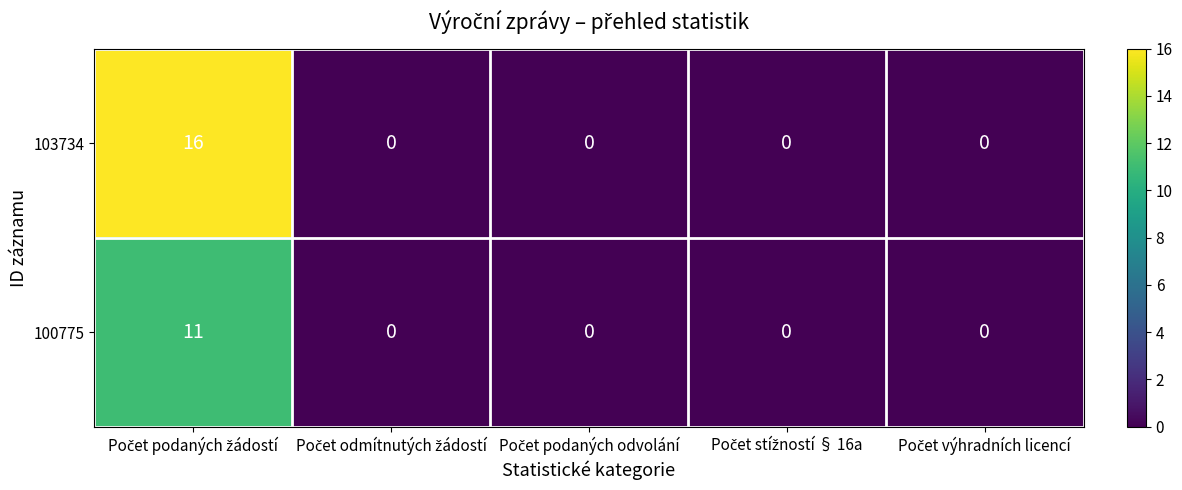

Reading left to right, what are all the values shown in this chart?

103734: 16	0	0	0	0
100775: 11	0	0	0	0